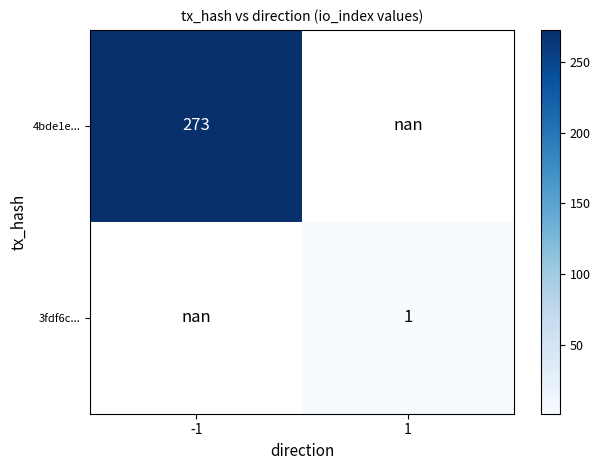

Is the value of 4bde1e... at -1 greater than the value of 3fdf6c... at 1?

Yes